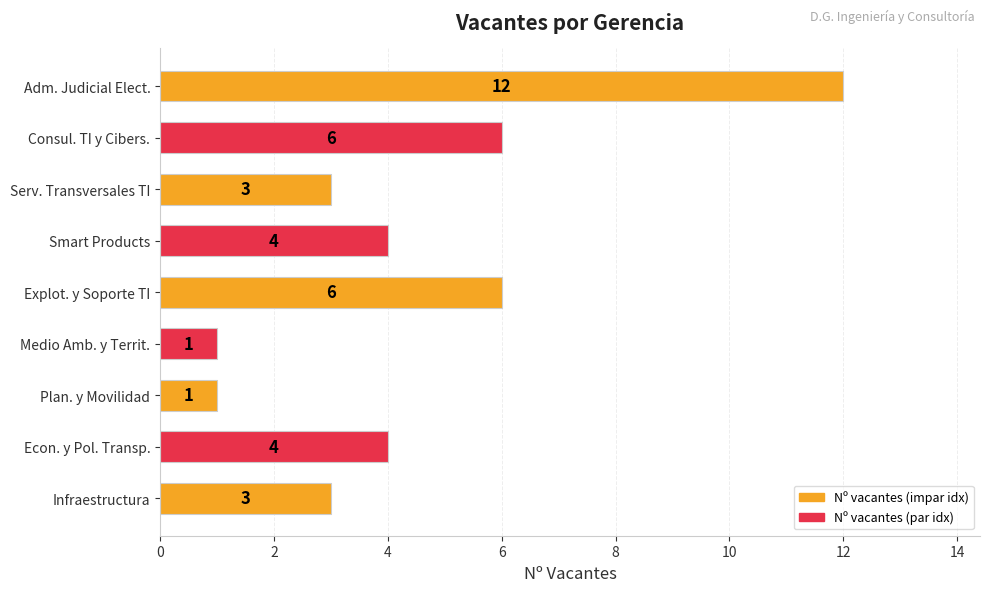

True or false: the data shows 4 at Infraestructura.

False